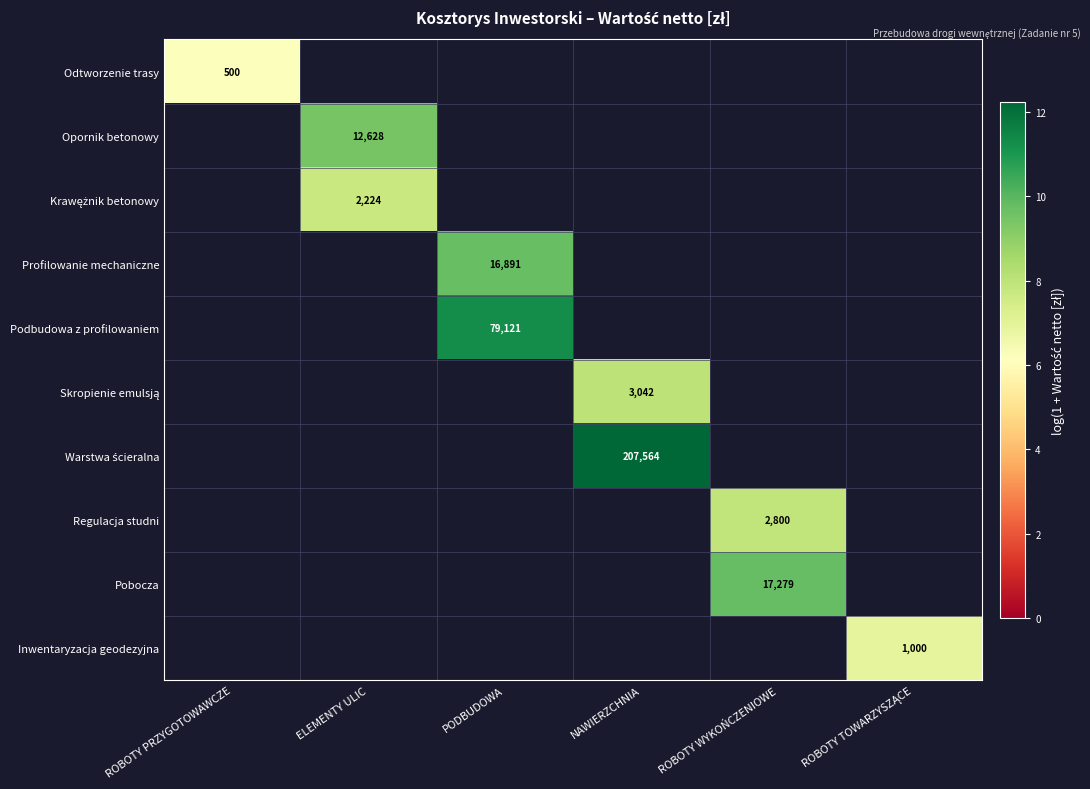

At how many categories does at least one series exceed 8?

4